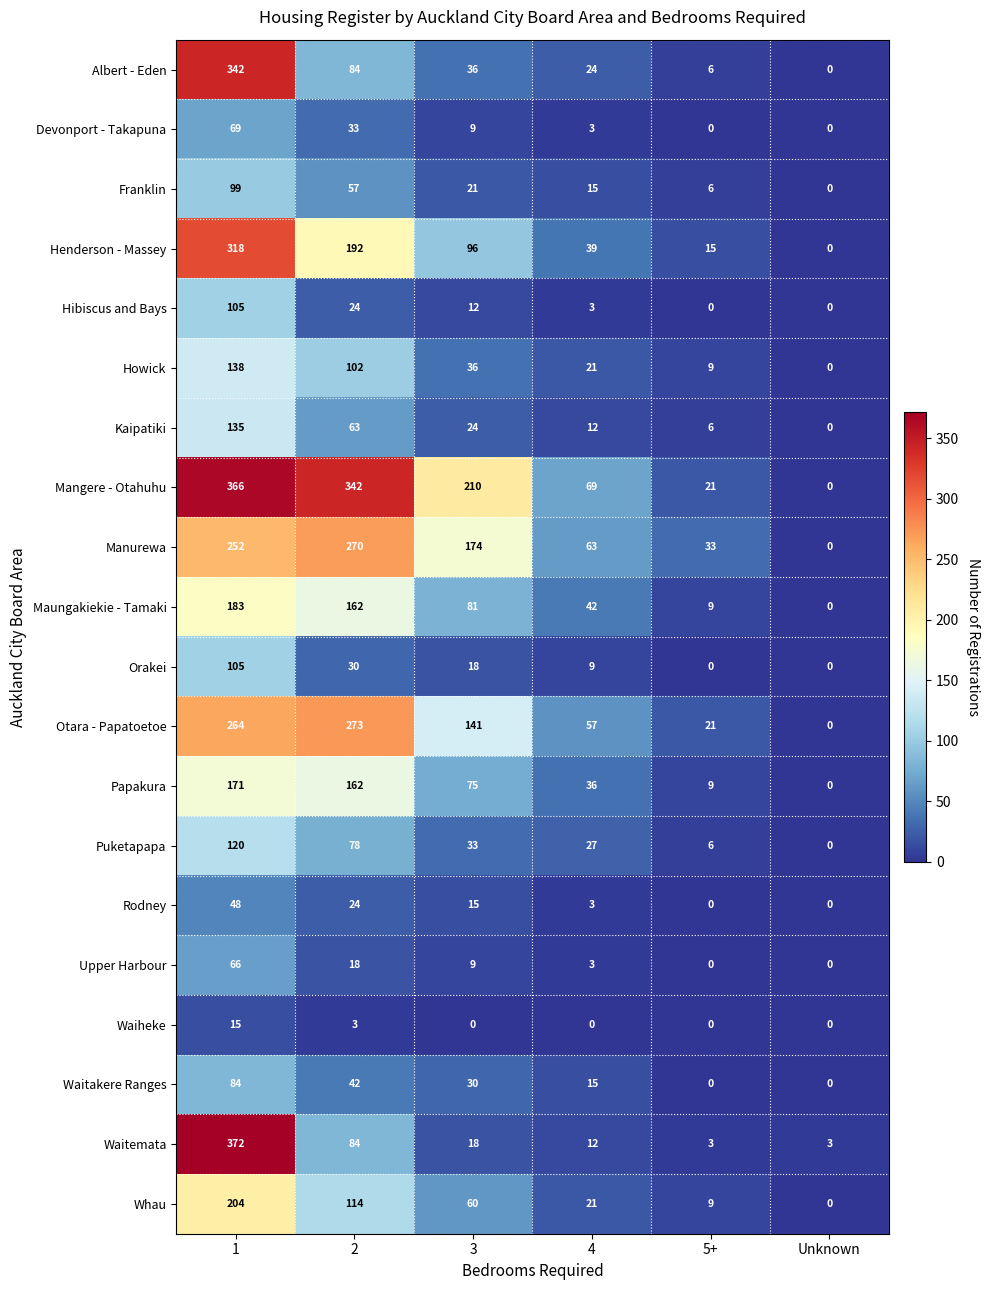

List the labels in order of Maungakiekie - Tamaki value, smallest first.

Unknown, 5+, 4, 3, 2, 1